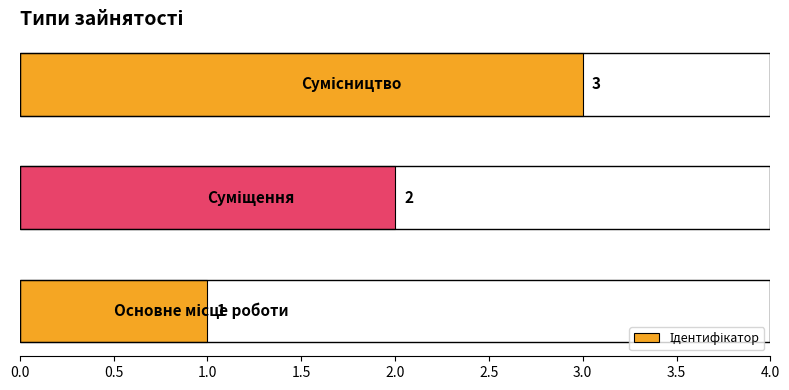

How many values are between 1 and 3?

3